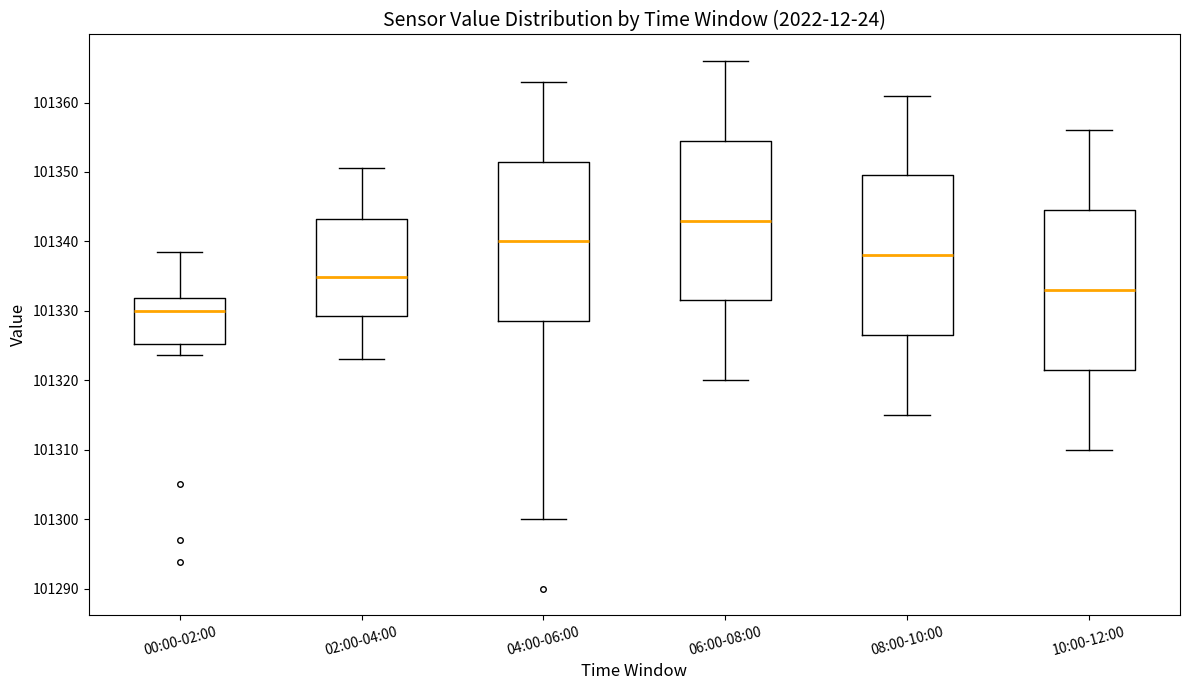

Reading left to right, read every box against the y-axis: the position of its median line, the range the box covers, and the ends of its whiskers. The values are not printed on the chart, so give them approximately, as read against the axis.

00:00-02:00: median 101330, box 101325 to 101332, whiskers 101324 to 101338
02:00-04:00: median 101335, box 101329 to 101343, whiskers 101323 to 101351
04:00-06:00: median 101340, box 101329 to 101352, whiskers 101300 to 101363
06:00-08:00: median 101343, box 101332 to 101355, whiskers 101320 to 101366
08:00-10:00: median 101338, box 101327 to 101350, whiskers 101315 to 101361
10:00-12:00: median 101333, box 101322 to 101345, whiskers 101310 to 101356